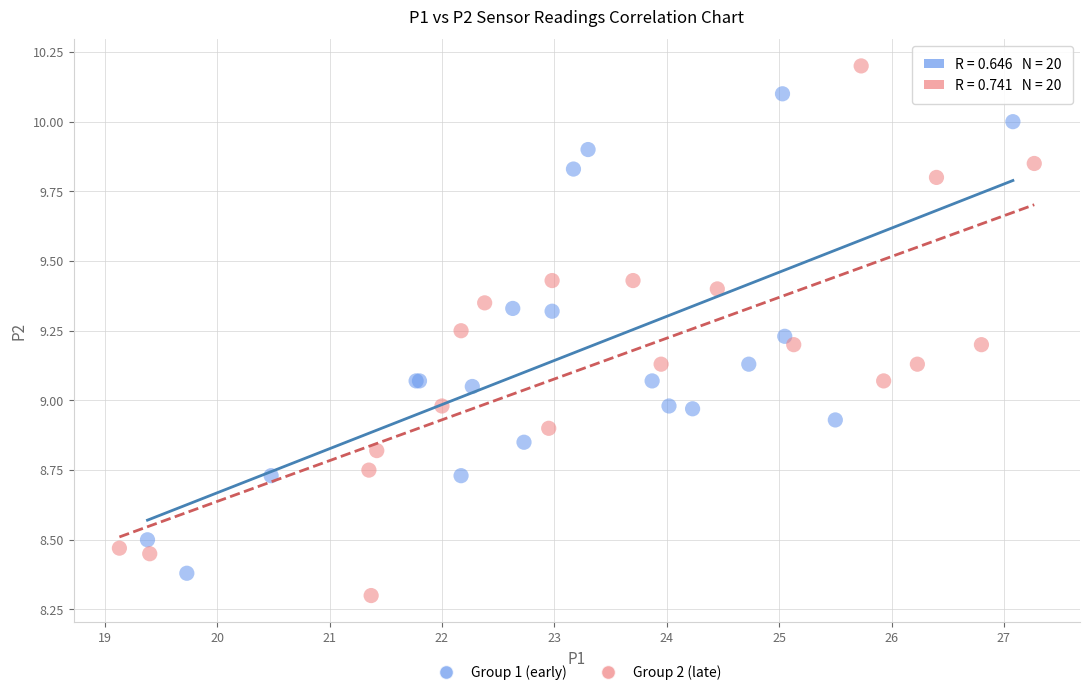

Which series contains the highest Y value?

Group 2 (late)